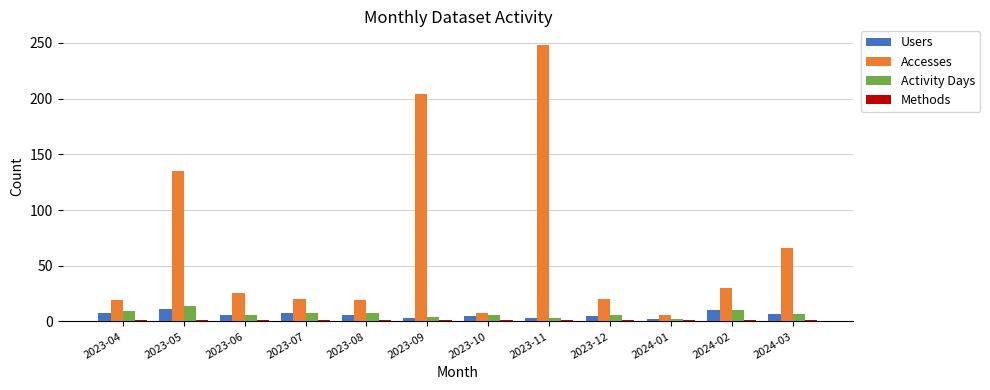

At which label does Users first exceed 6?

2023-04